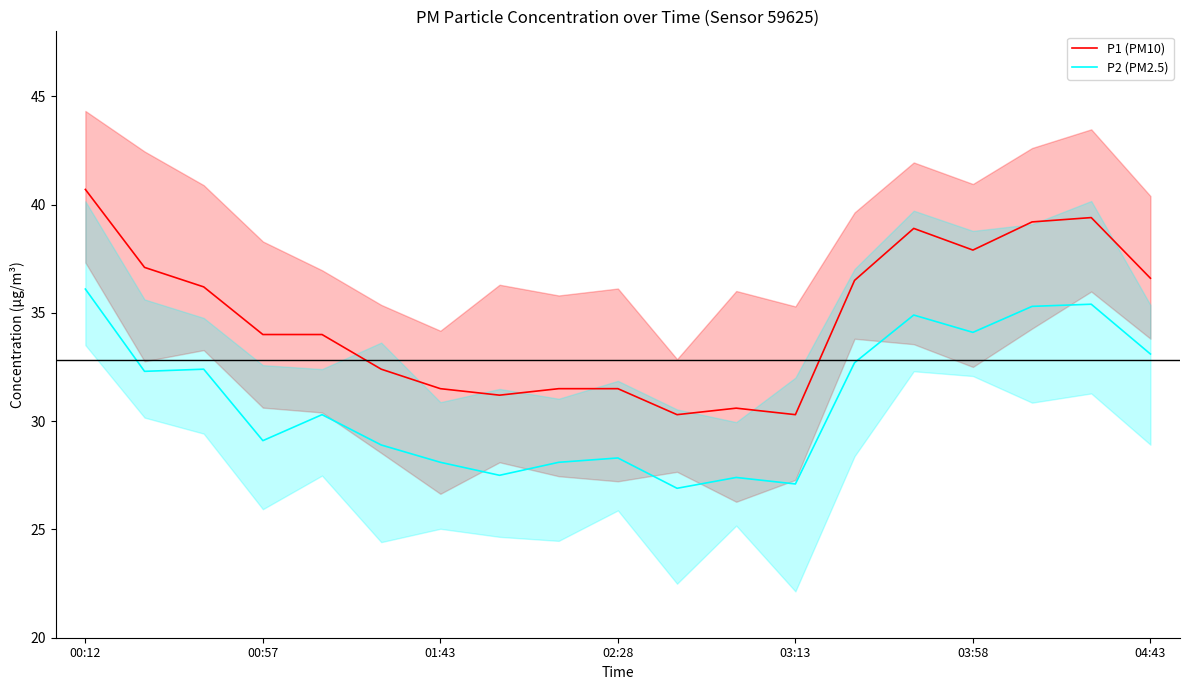

How many data points in P2 (PM2.5) are less than 30?

9